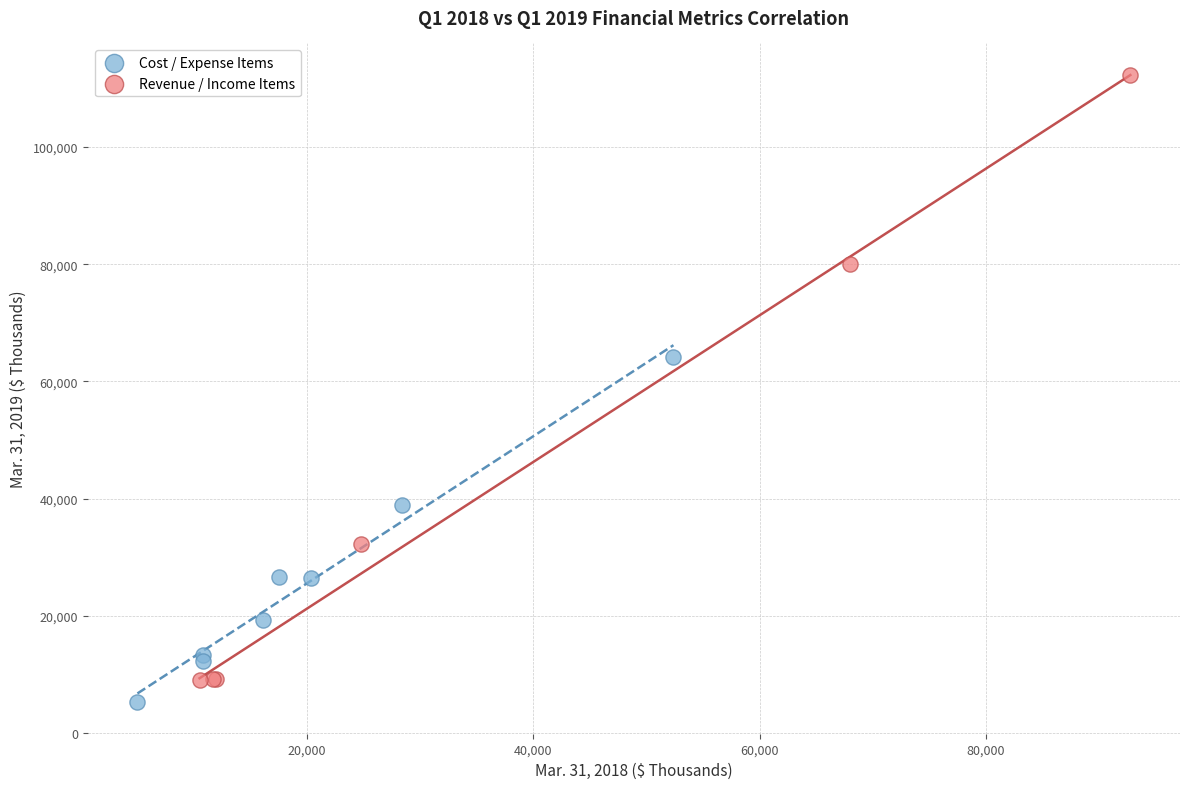

Which series has the largest Y range (max minus min)?

Revenue / Income Items